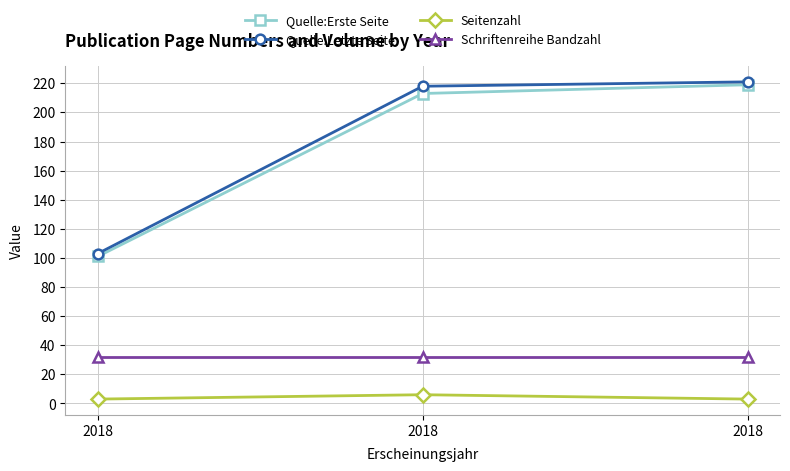

How many values in the Quelle:Letzte Seite series are below 218?

1